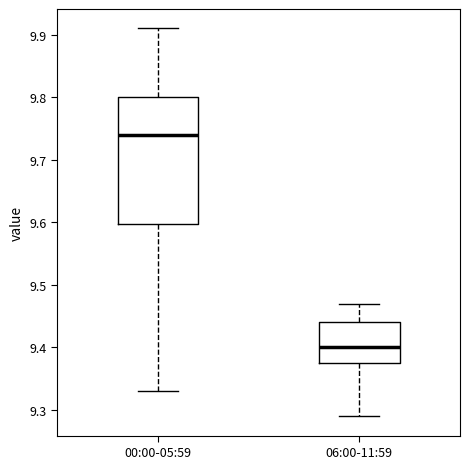

Which box is the tallest, from its lower edge to its upper edge?

00:00-05:59